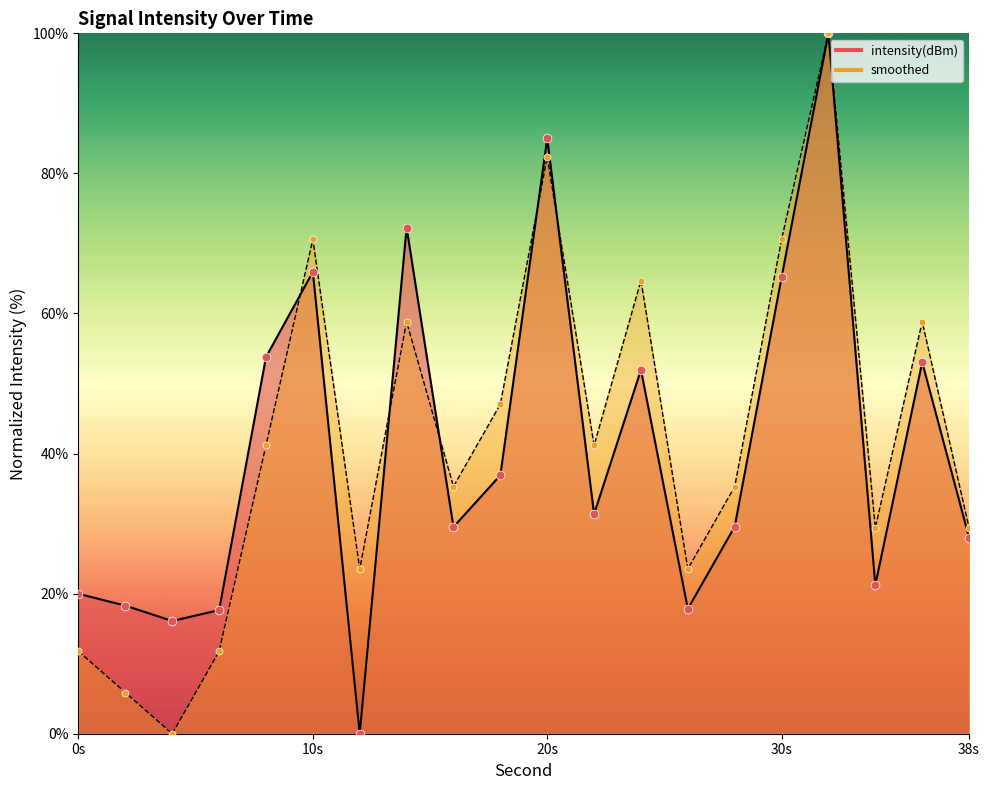

Which series contains the highest Y value?

intensity(dBm)